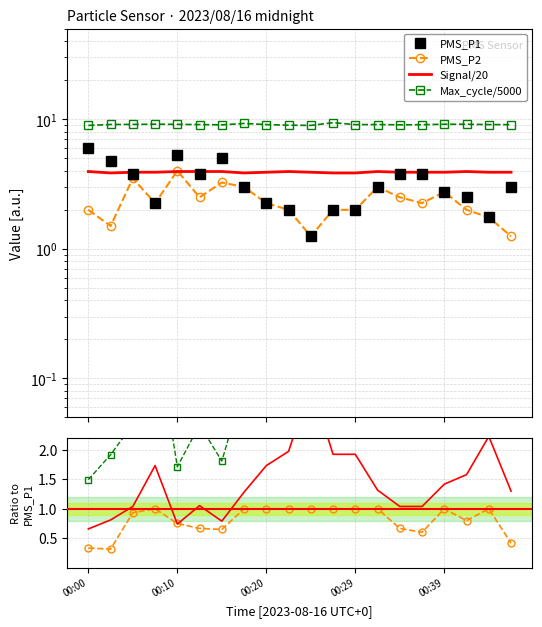

True or false: PMS_P1 and PMS_P2 intersect in this chart.

False